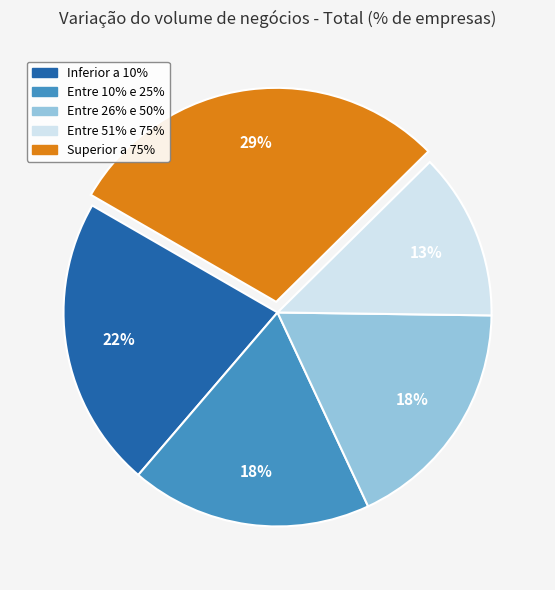

The Entre 51% e 75% slice represents 1% of the pie. True or false?

False